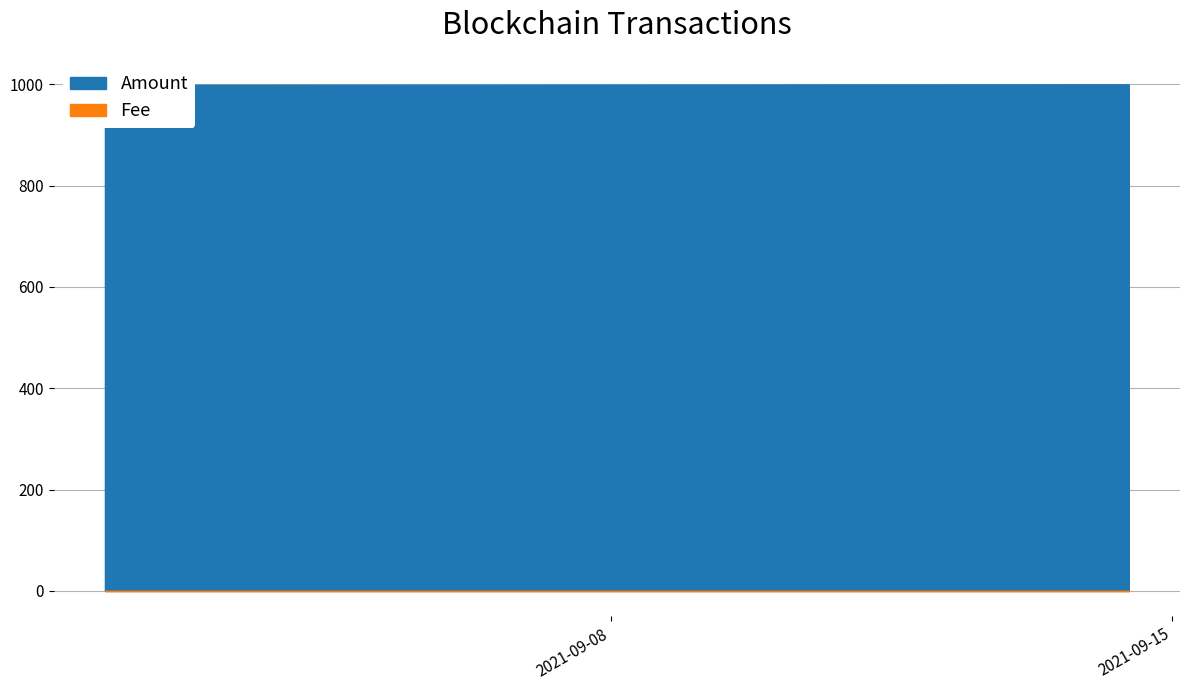

Which series changed the most between 2021-09-01 17:30:00 and 2021-09-14 10:03:00?

Amount